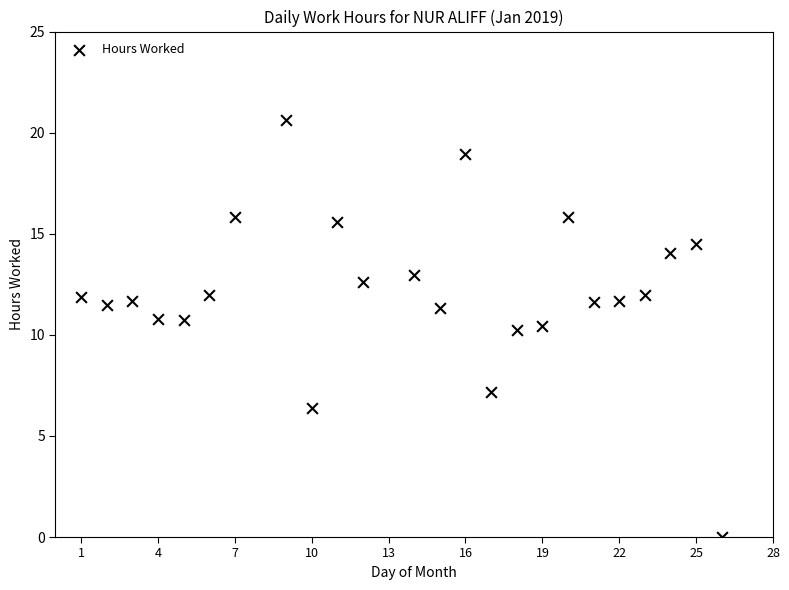

How many data points are displayed?

24